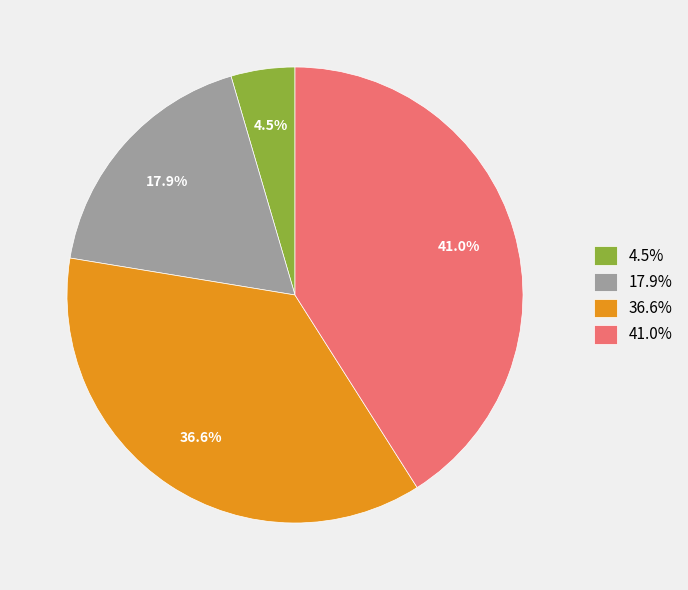

Count the number of slices in the pie.

4